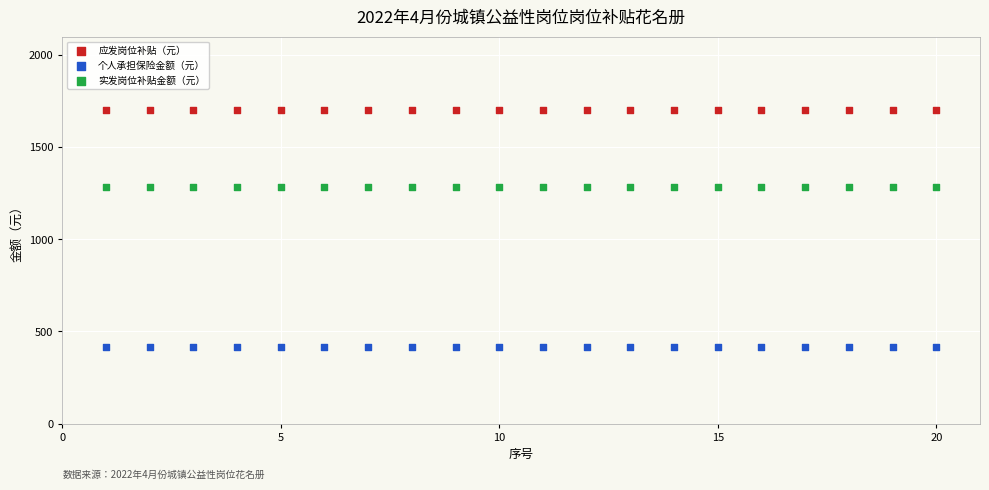

Which series reaches the minimum Y coordinate?

个人承担保险金额（元）